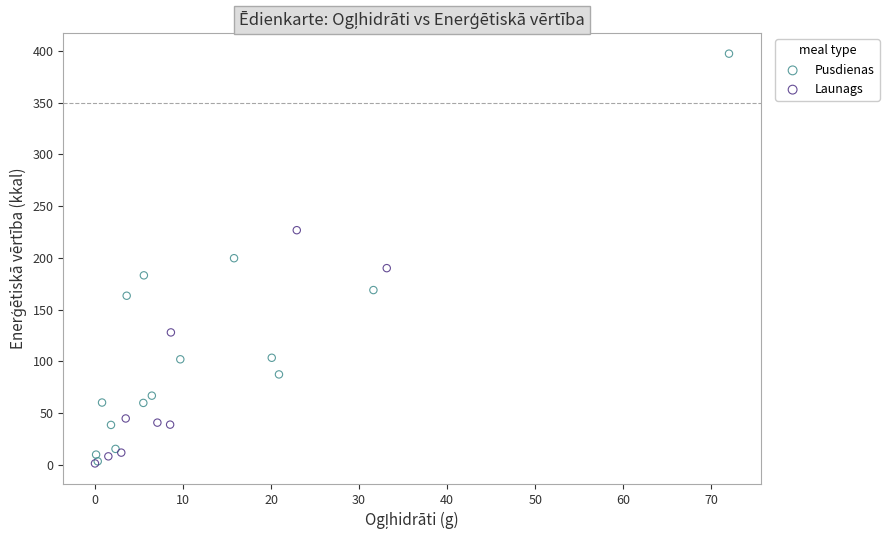

Which series has the largest Y range (max minus min)?

Pusdienas